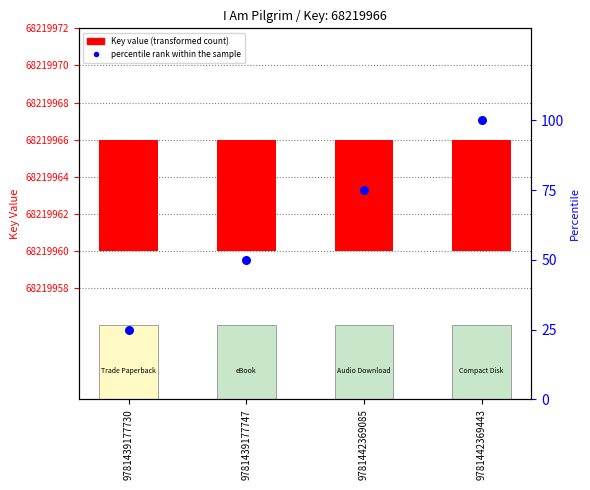

At how many categories does at least one series exceed 61?

2